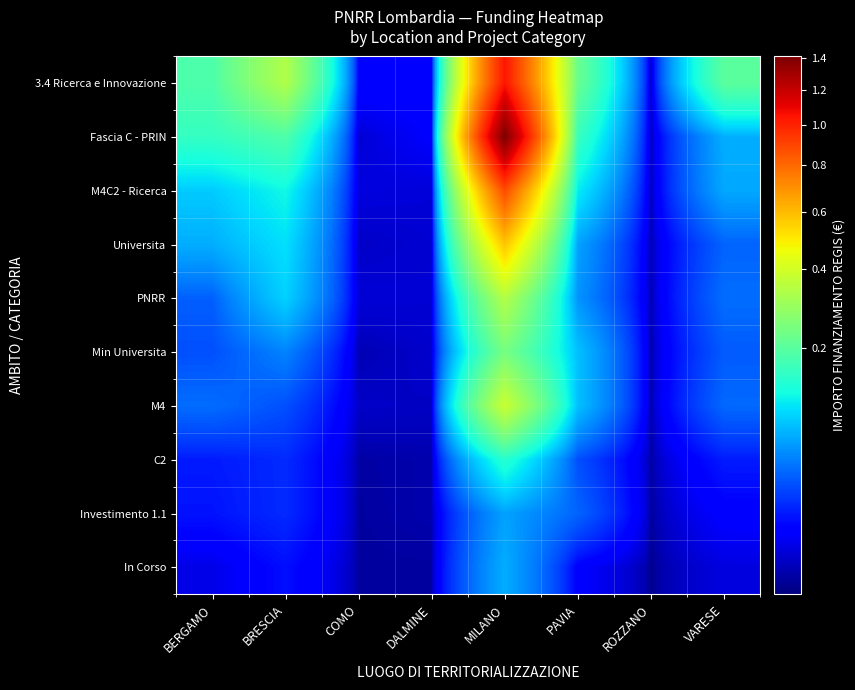

Reading right to left, what are all the values shown in this chart?

3.4 Ricerca e Innovazione: VARESE=2031663.9	ROZZANO=10390.8	PAVIA=2216713.5	MILANO=10409592.1	DALMINE=69874.7	COMO=77158.3	BRESCIA=3354379.1	BERGAMO=1848237.4
Fascia C - PRIN: VARESE=677535.0	ROZZANO=8463.1	PAVIA=1604740.7	MILANO=14095315.3	DALMINE=62324.2	COMO=21735.7	BRESCIA=1862224.4	BERGAMO=1551384.5
M4C2 - Ricerca: VARESE=644190.8	ROZZANO=7374.4	PAVIA=1080477.5	MILANO=8821346.2	DALMINE=25161.1	COMO=29183.3	BRESCIA=1184734.1	BERGAMO=849835.6
Universita: VARESE=332382.6	ROZZANO=6873.7	PAVIA=615515.3	MILANO=5778082.8	DALMINE=21501.8	COMO=14606.6	BRESCIA=990539.0	BERGAMO=673513.7
PNRR: VARESE=372831.2	ROZZANO=5879.7	PAVIA=538568.7	MILANO=3404659.8	DALMINE=22190.4	COMO=24477.5	BRESCIA=893373.5	BERGAMO=318445.3
Min Universita: VARESE=303392.1	ROZZANO=3022.6	PAVIA=785670.8	MILANO=2408038.3	DALMINE=17926.6	COMO=6693.6	BRESCIA=460214.8	BERGAMO=262920.9
M4: VARESE=352415.6	ROZZANO=3406.9	PAVIA=785558.5	MILANO=3806954.0	DALMINE=13516.4	COMO=15339.7	BRESCIA=263923.0	BERGAMO=368683.1
C2: VARESE=127409.3	ROZZANO=2473.9	PAVIA=260651.5	MILANO=1410138.0	DALMINE=5249.1	COMO=3414.7	BRESCIA=160927.0	BERGAMO=124370.9
Investimento 1.1: VARESE=69271.5	ROZZANO=1579.2	PAVIA=334962.4	MILANO=607791.5	DALMINE=5521.3	COMO=2676.0	BRESCIA=160729.9	BERGAMO=110027.5
In Corso: VARESE=30529.0	ROZZANO=532.8	PAVIA=64659.7	MILANO=672410.0	DALMINE=2605.5	COMO=2519.5	BRESCIA=101388.1	BERGAMO=35612.0